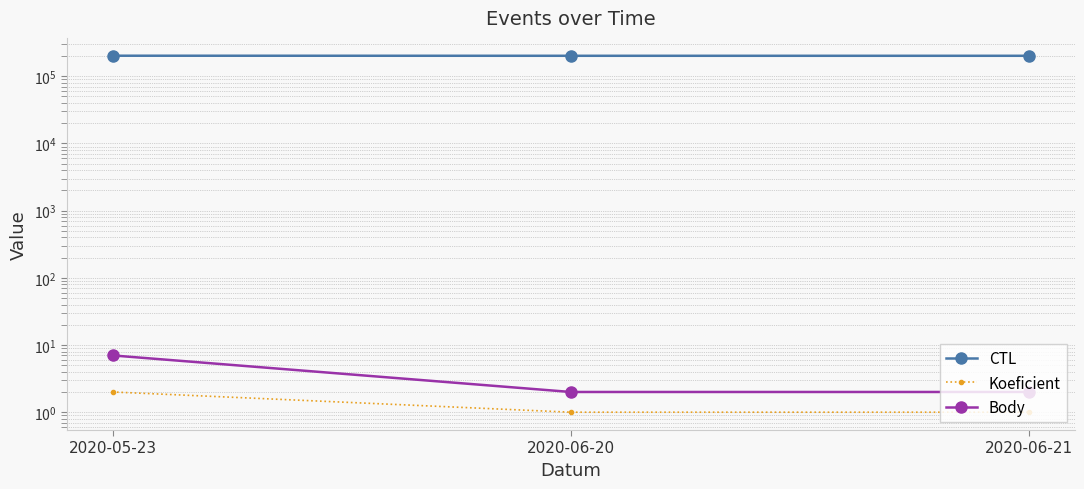

At which category is the sum across all series the highest?

2020-05-23